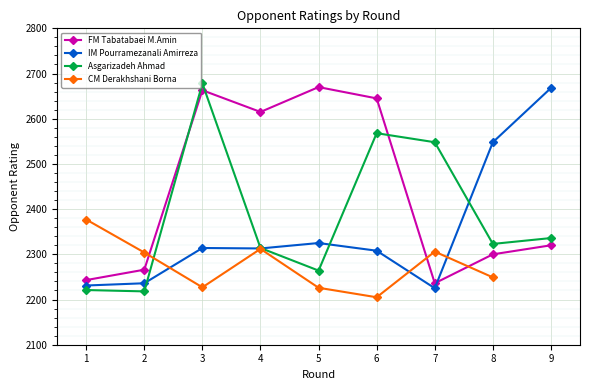

In FM Tabatabaei M.Amin, how many points are higher than both neighbors (excluding endpoints)?

2